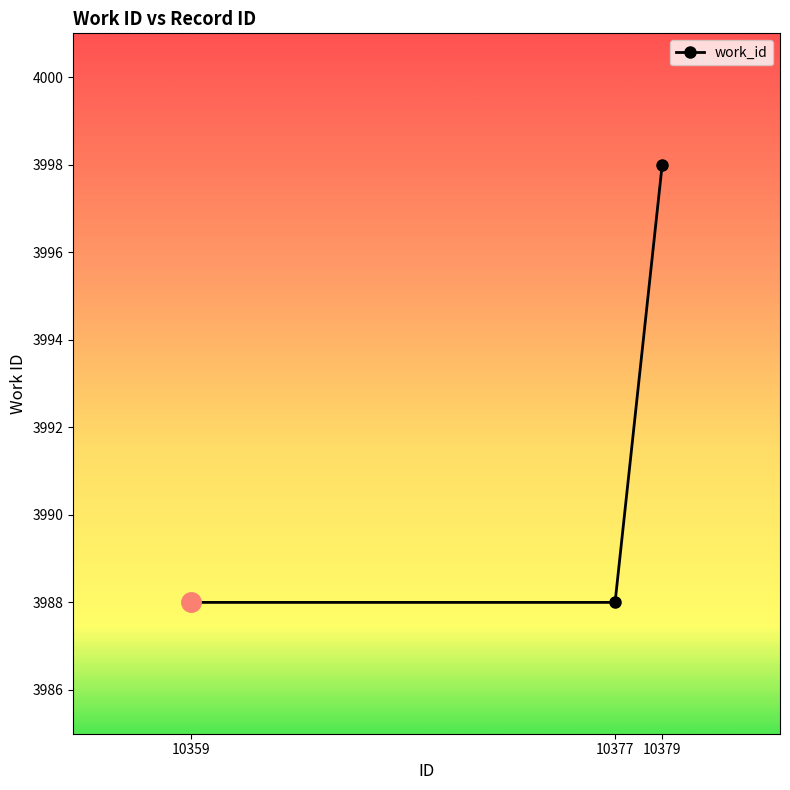

What is the smallest value displayed?

3988